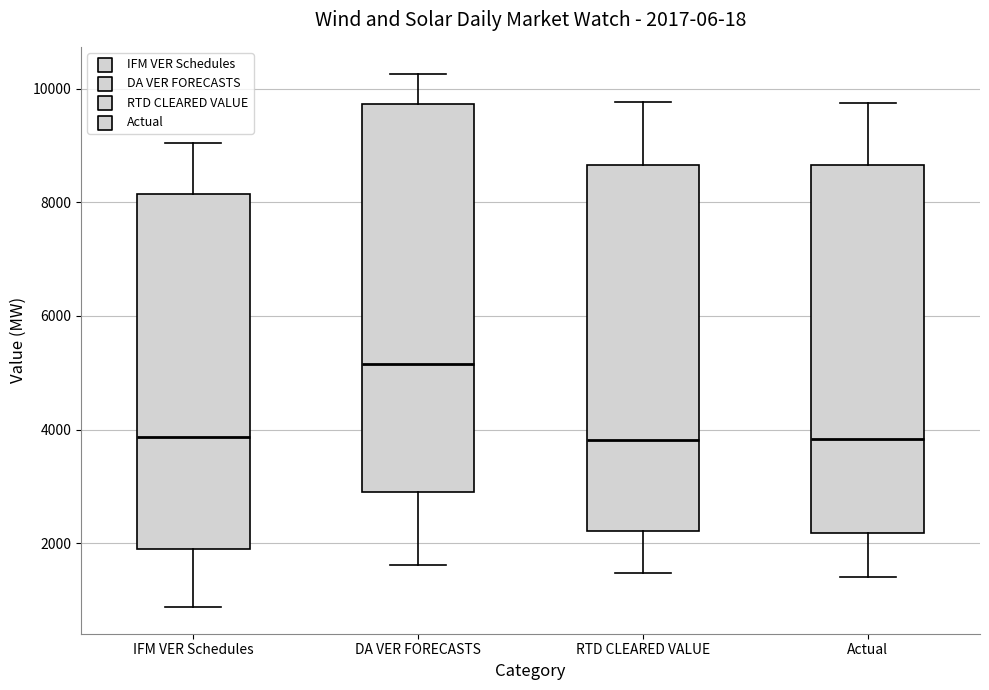

Comparing the boxes themselves (not the whiskers), which one is the tallest?

DA VER FORECASTS